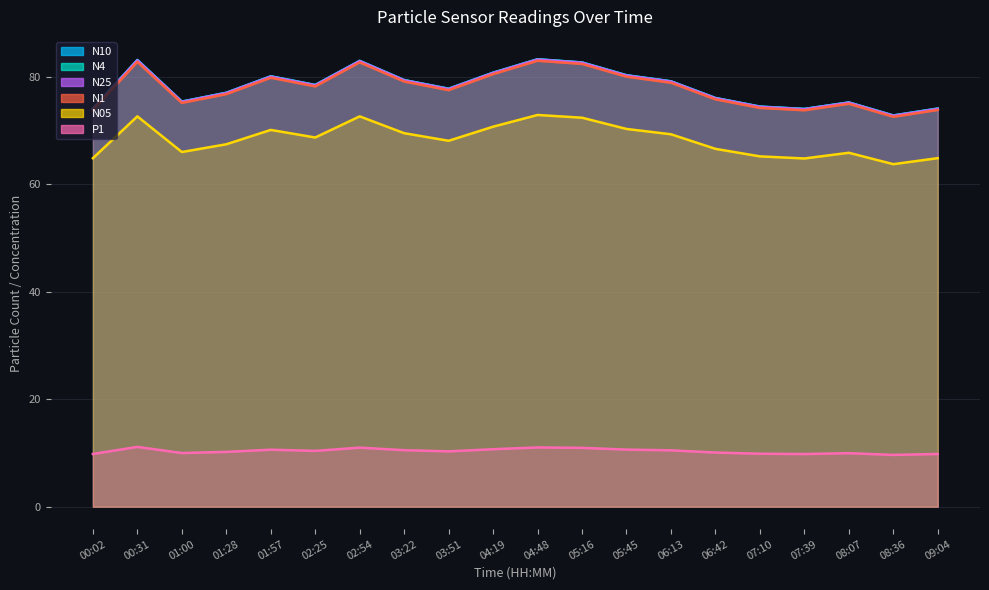

At which label is N1 closest to 77?

01:28